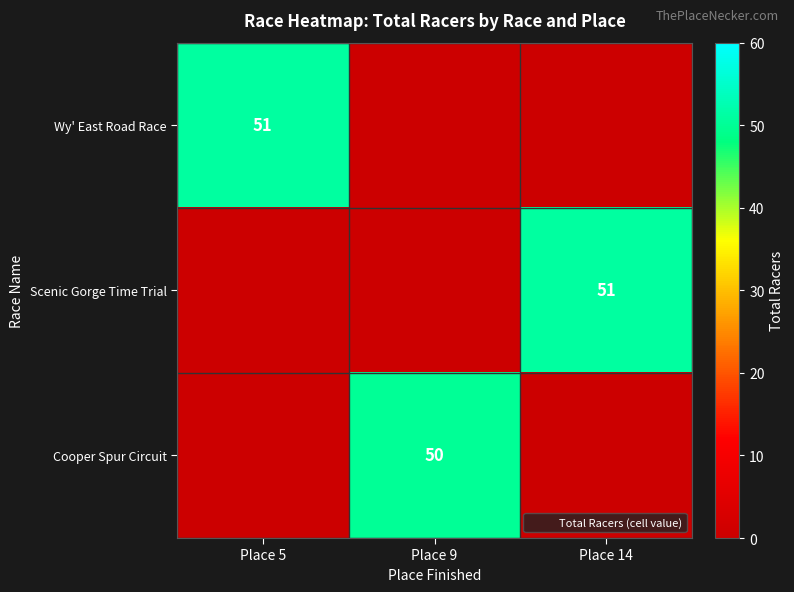

At how many categories does at least one series exceed 11?

3